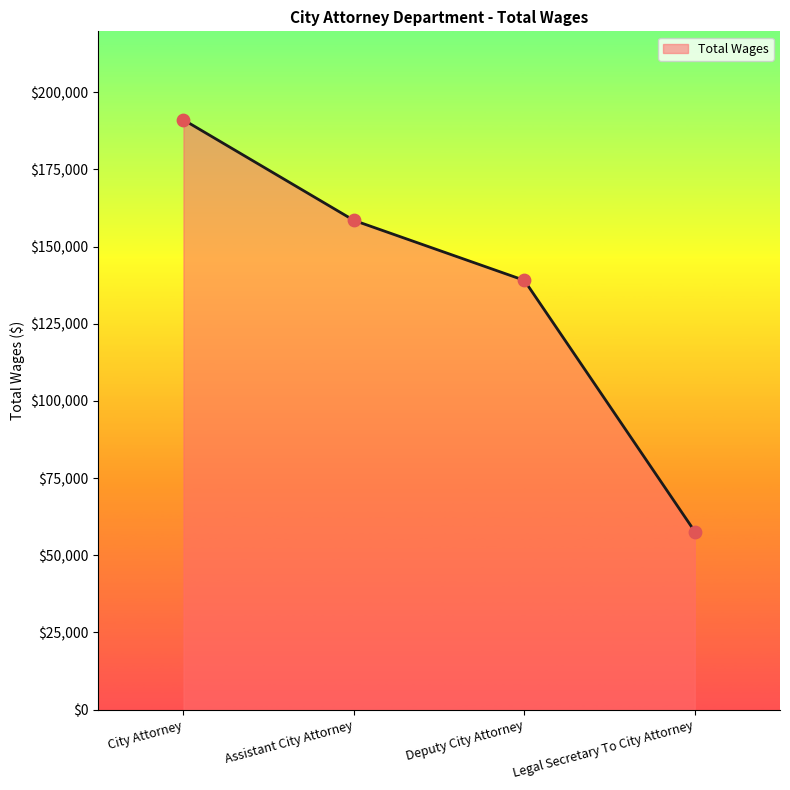

Between Assistant City Attorney and Deputy City Attorney, which is larger?

Assistant City Attorney